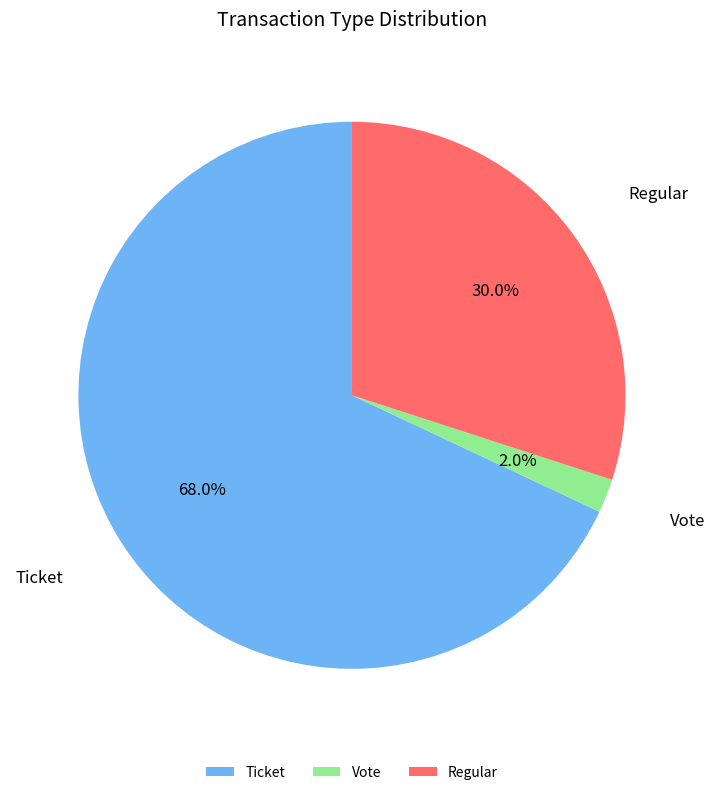

Approximately how many times larger is the value at Vote compared to Regular?

0.1